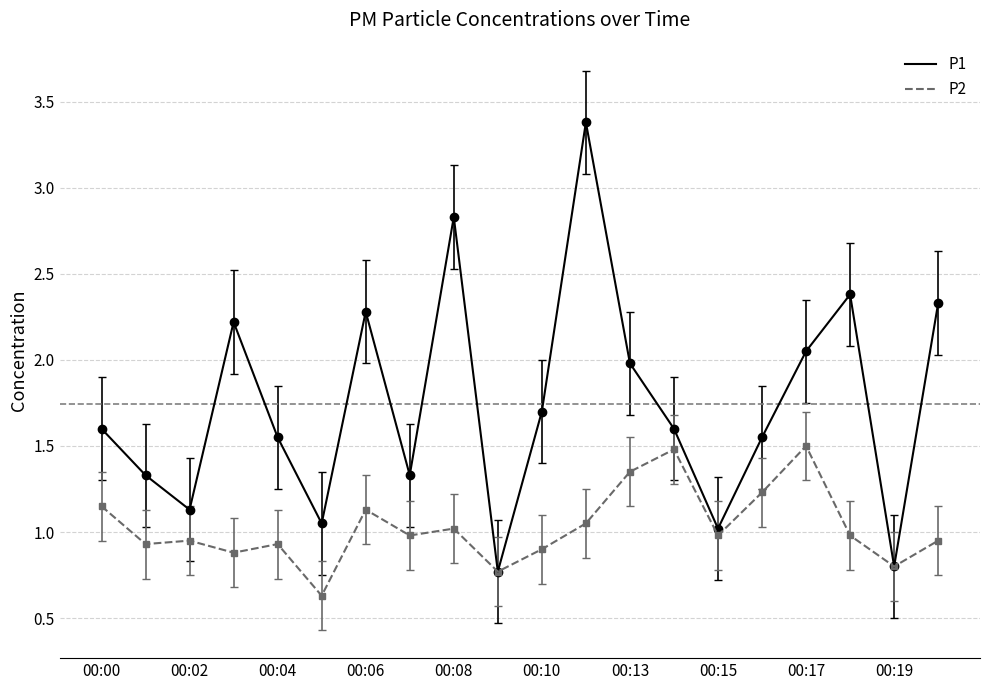

Which series has the widest spread of values?

P1